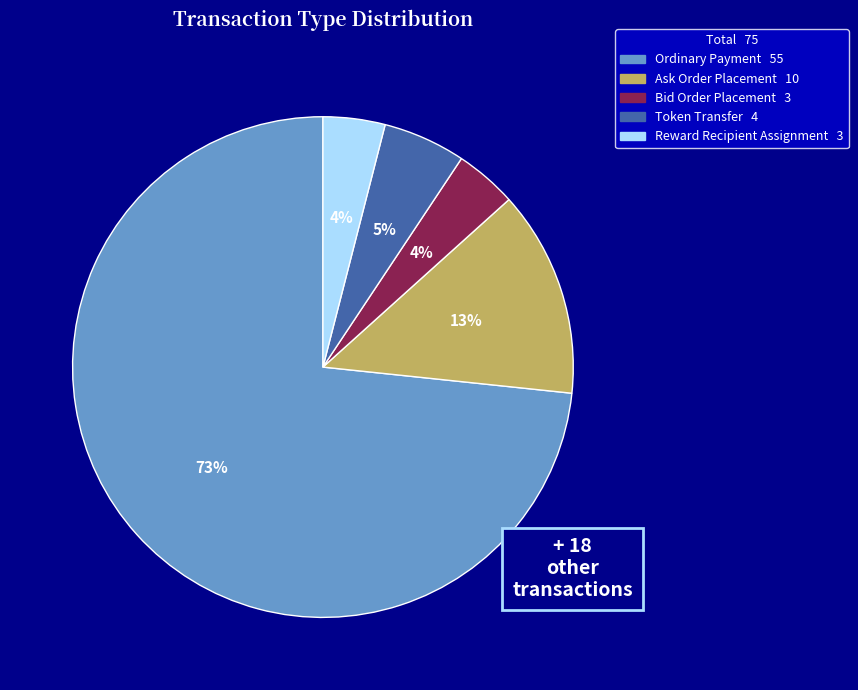

Which category has the biggest portion of the pie?

Ordinary Payment